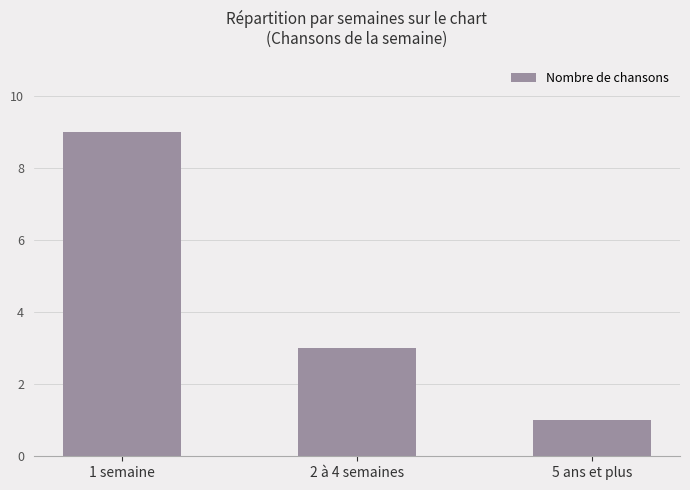

The chart shows a value of 2 at 5 ans et plus. True or false?

False